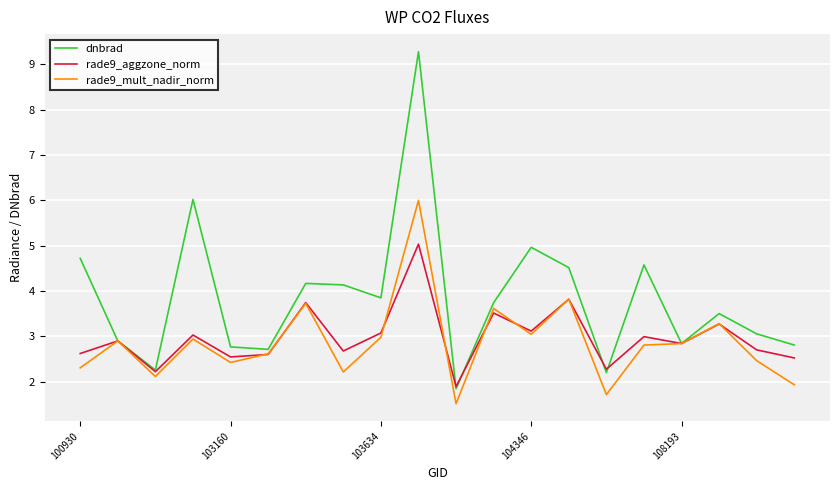

What is the maximum value shown in the chart?

9.3